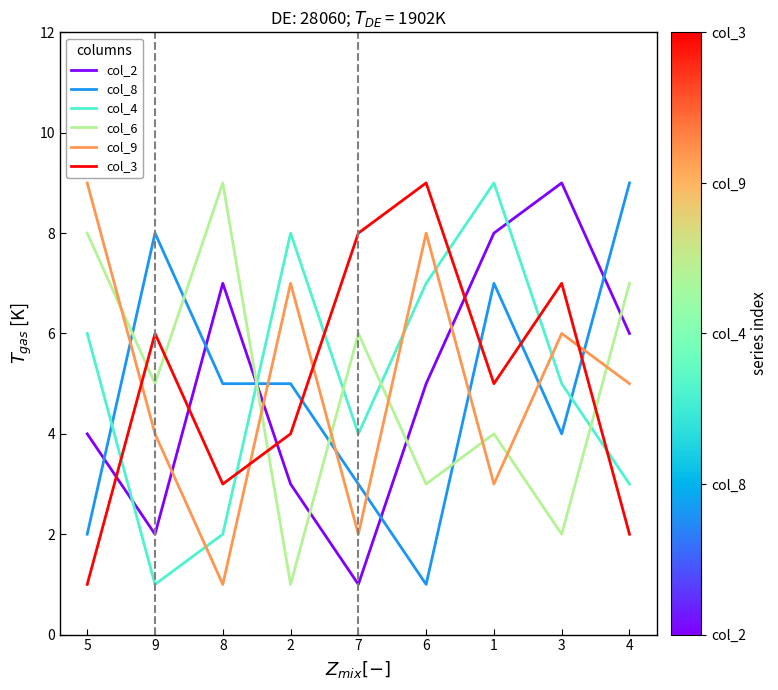

What are all the series names shown in the legend?

col_2, col_8, col_4, col_6, col_9, col_3